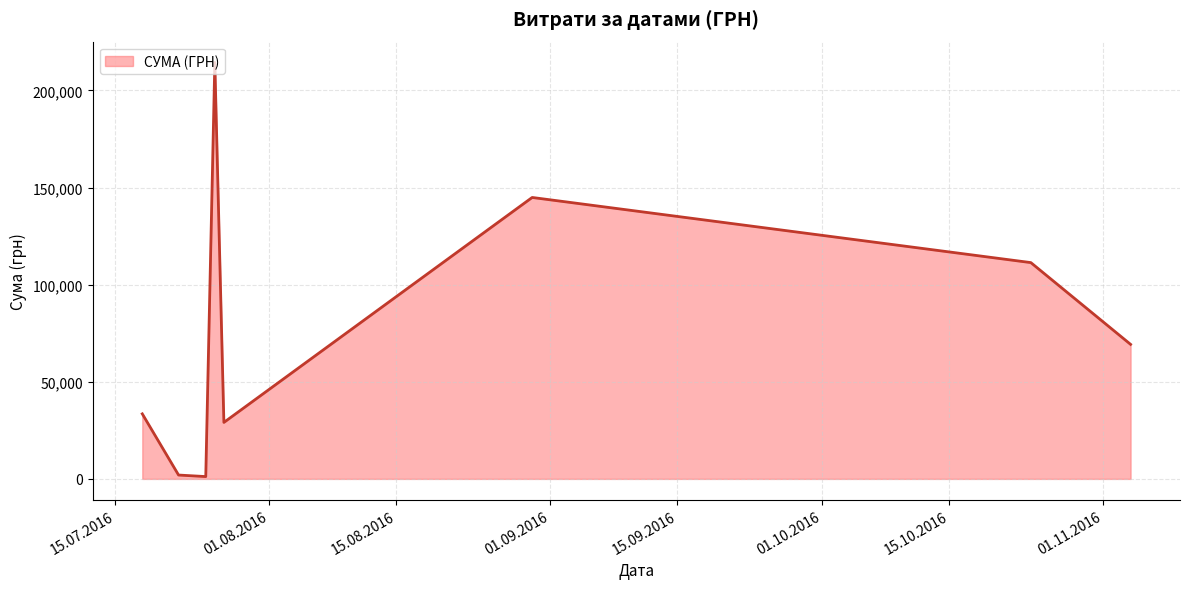

How many lines are shown in the chart?

1